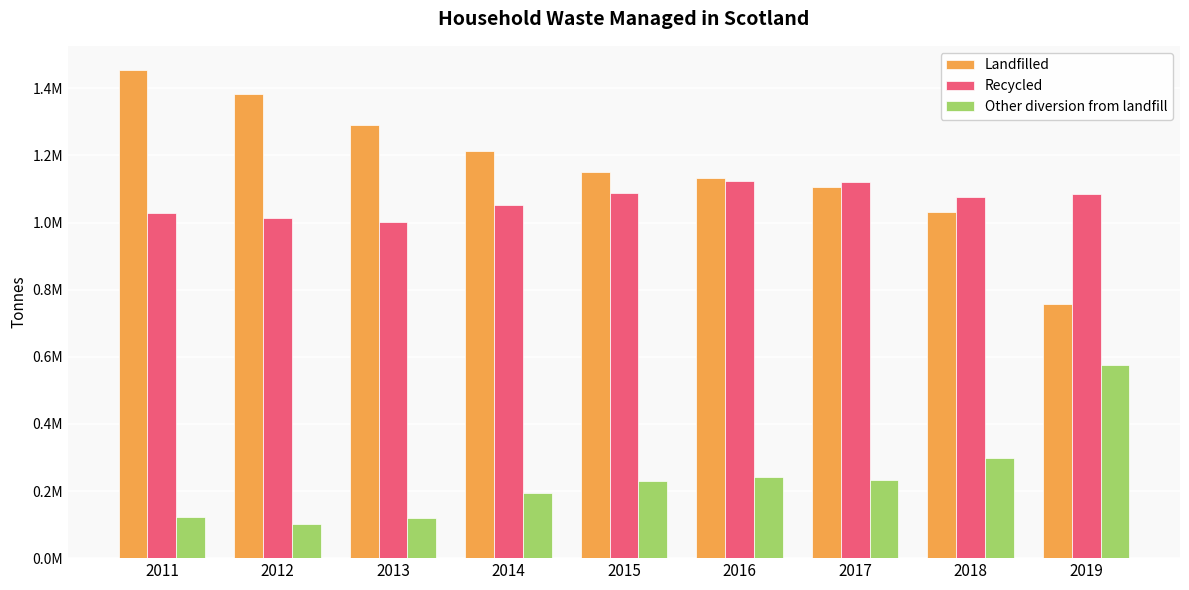

What are all the series names shown in the legend?

Landfilled, Recycled, Other diversion from landfill